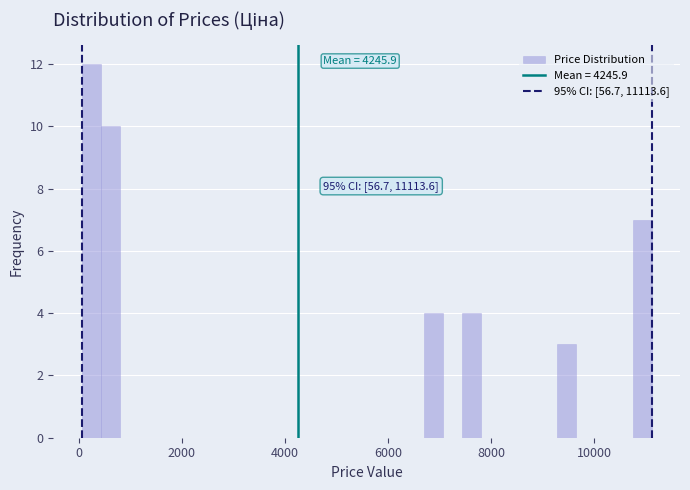

Around what value on the x-axis is the tallest bar? Give the approximate position of its centre, as read against the axis.

200